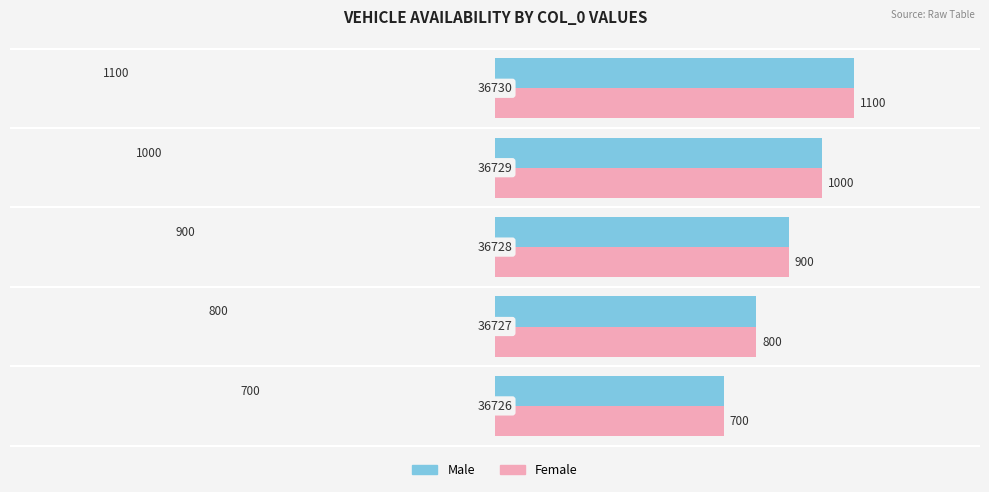

At how many categories does at least one series exceed 875?

3